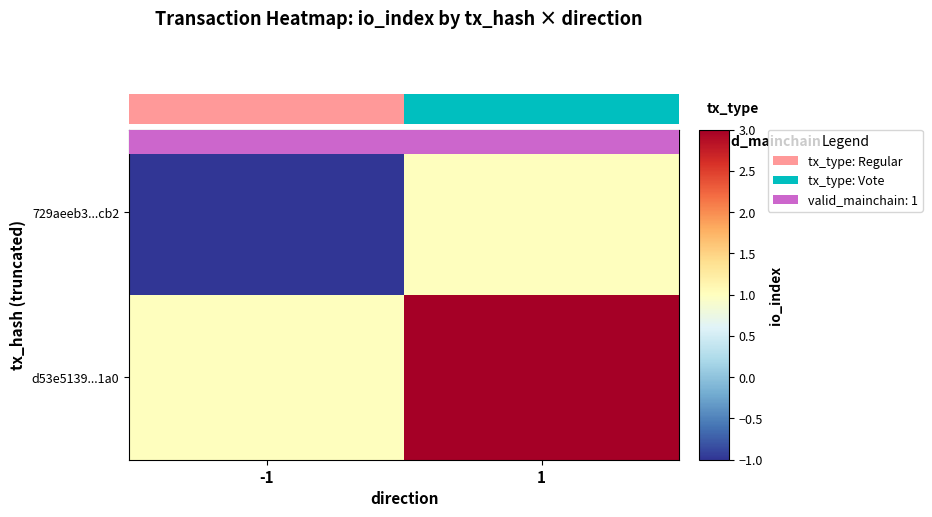

How many distinct data groups are displayed?

2